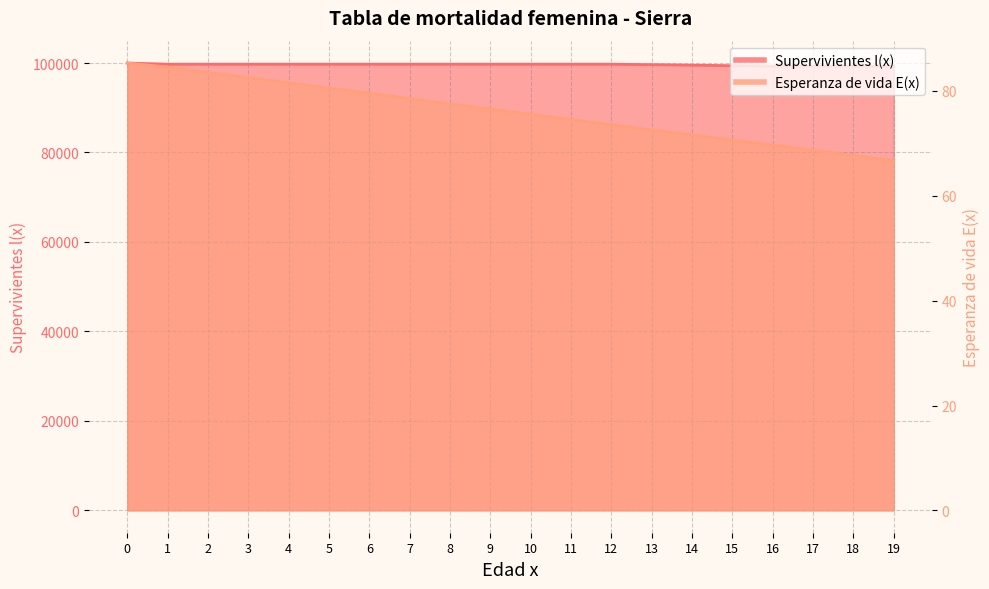

Between 6 and 18, which is larger?

6